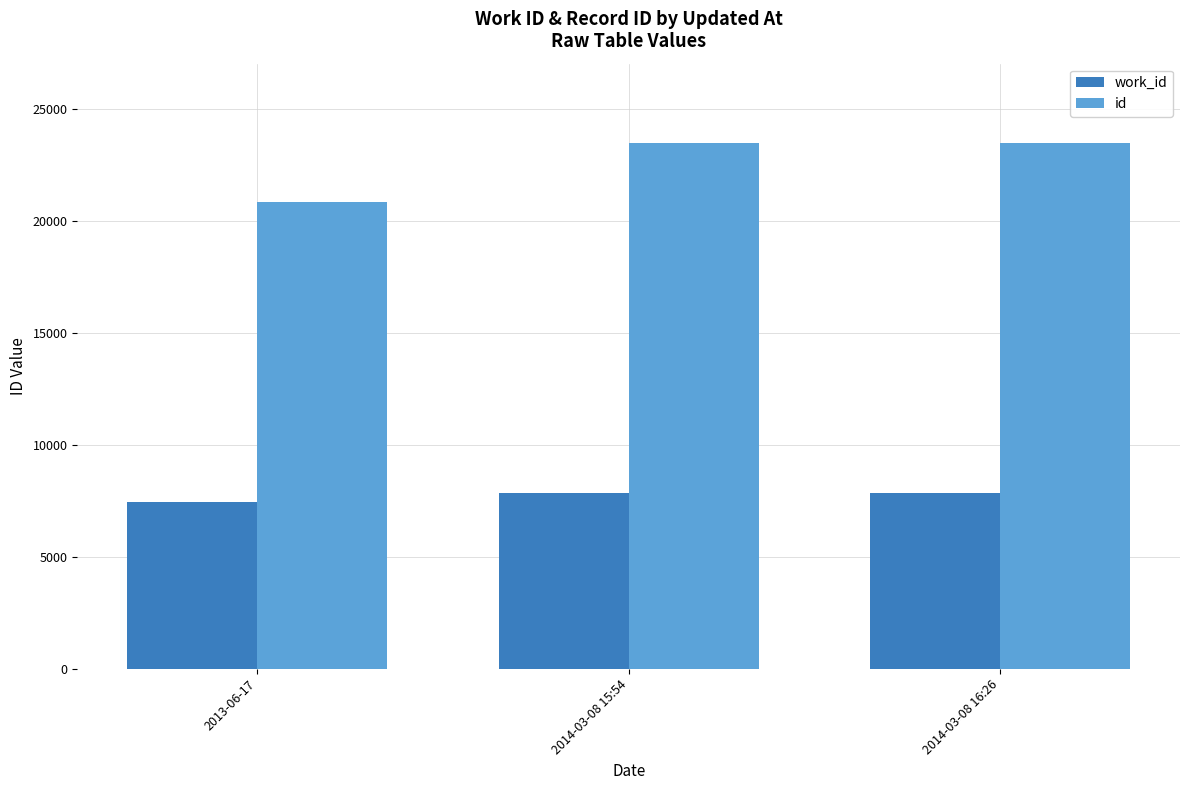

What is the average value of the work_id series?

7708